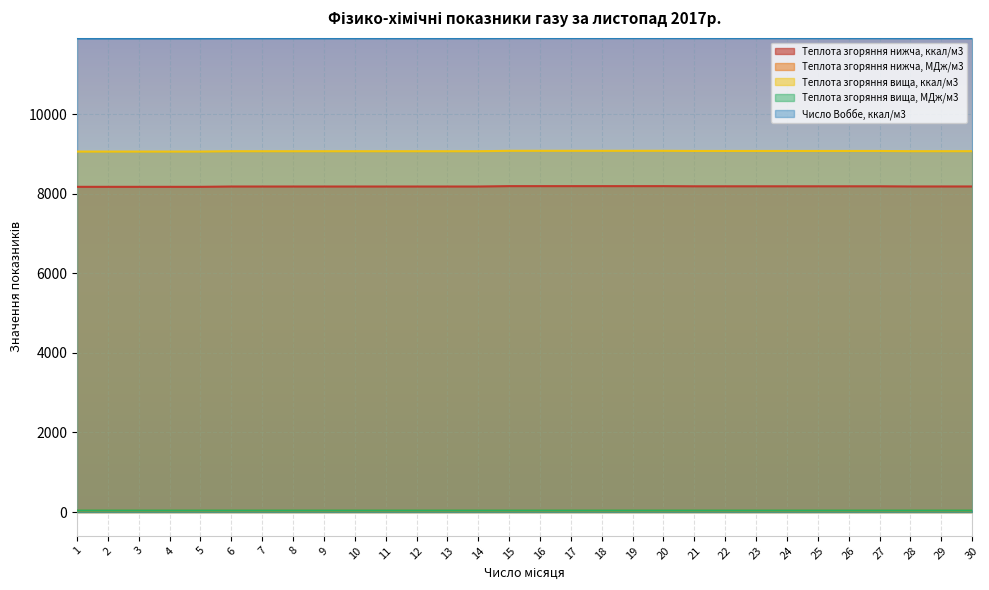

How many lines are shown in the chart?

5